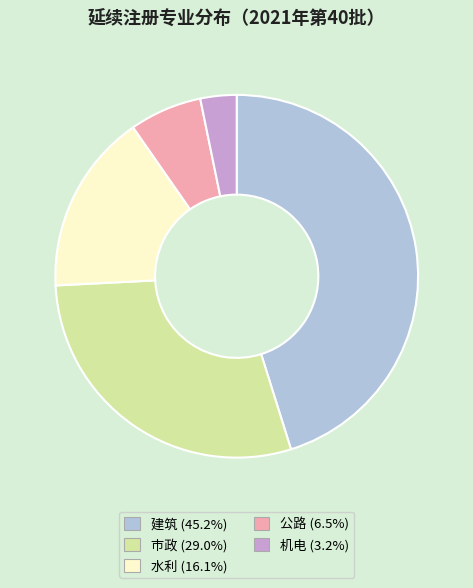

Between 公路 and 建筑, which is larger?

建筑